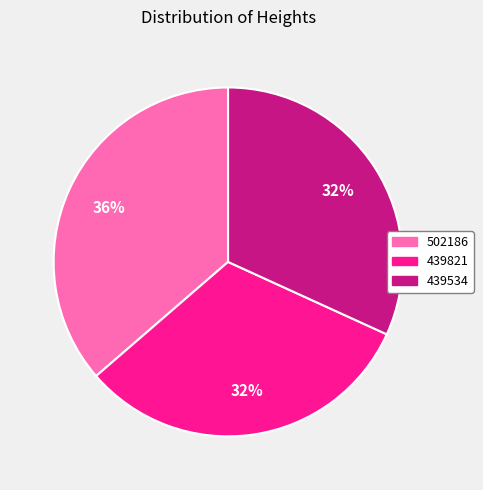

Do 439821 and 439534 together represent more than half of the pie?

Yes